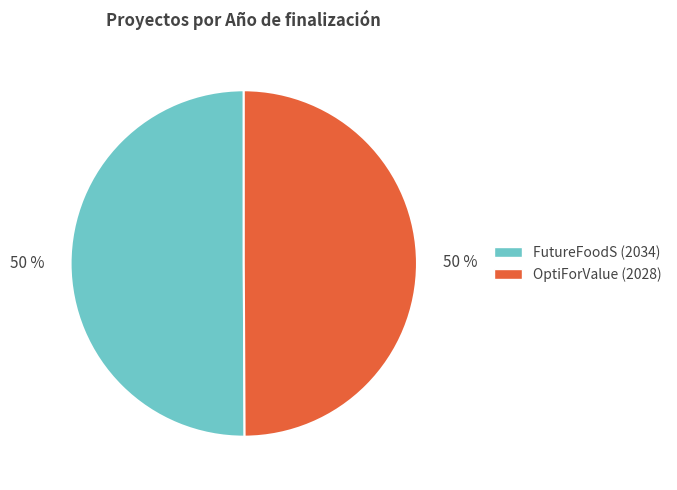

What percentage is the OptiForValue (2028) slice, to the nearest percent?

50%